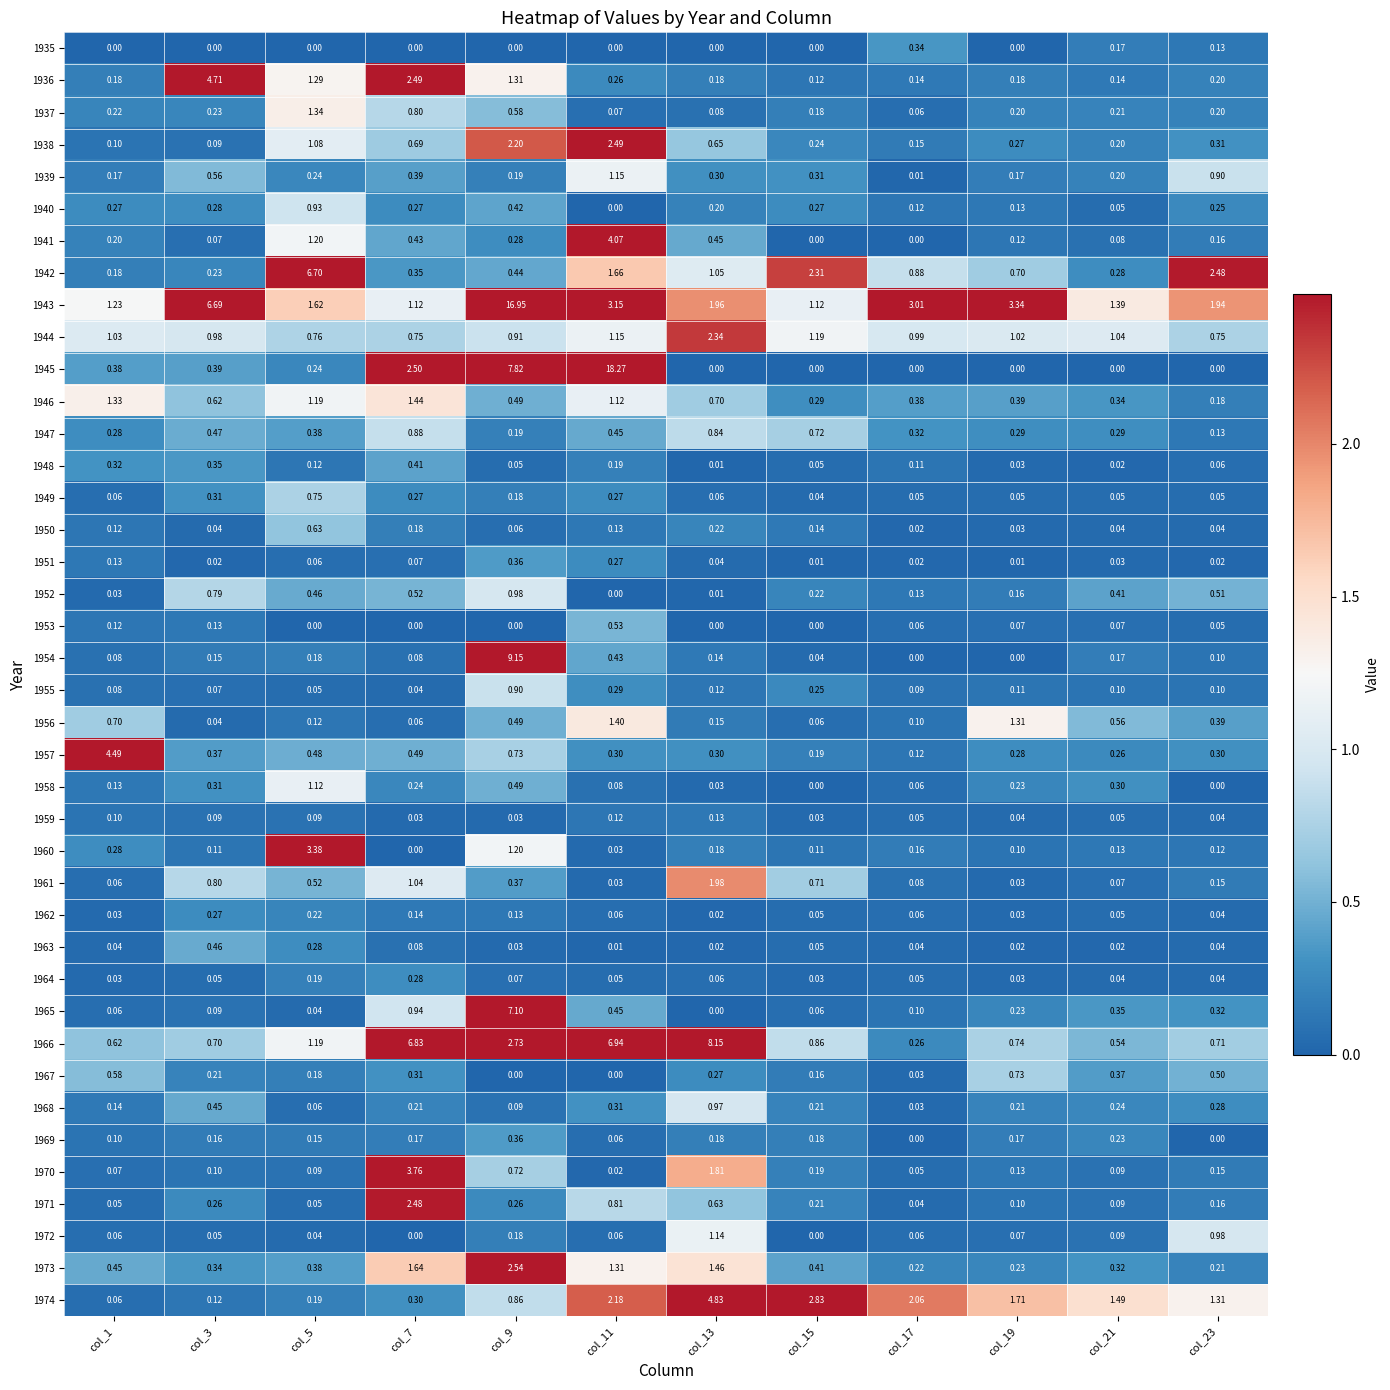

Rank the series at col_11 from highest to lowest value.

1945, 1966, 1941, 1943, 1938, 1974, 1942, 1956, 1973, 1939, 1944, 1946, 1971, 1953, 1947, 1965, 1954, 1968, 1957, 1955, 1949, 1951, 1936, 1948, 1950, 1959, 1958, 1937, 1962, 1969, 1972, 1964, 1960, 1961, 1970, 1963, 1935, 1940, 1952, 1967